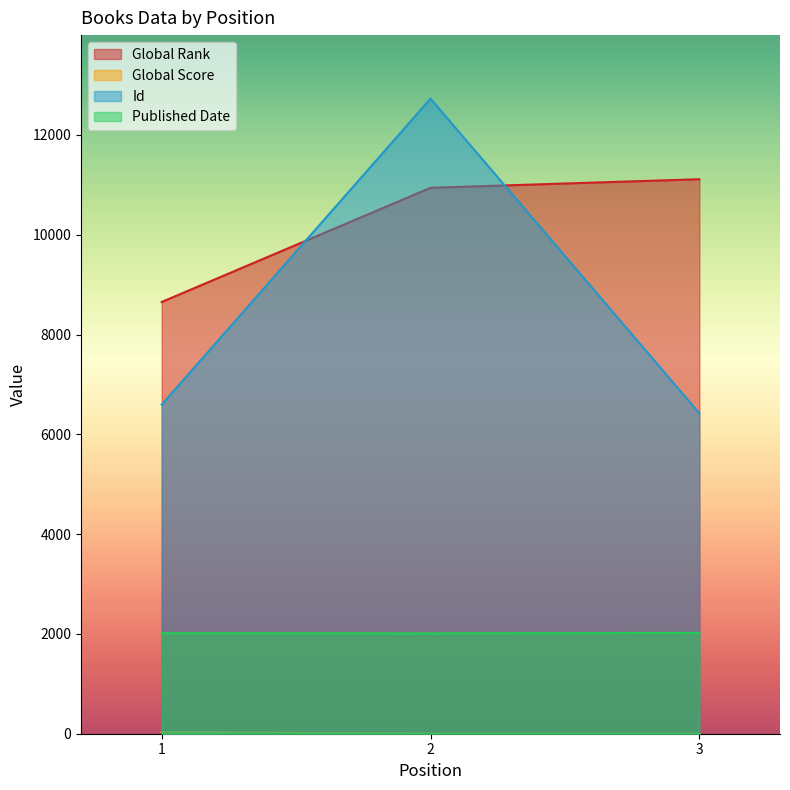

Read the Id value at 2.

12727